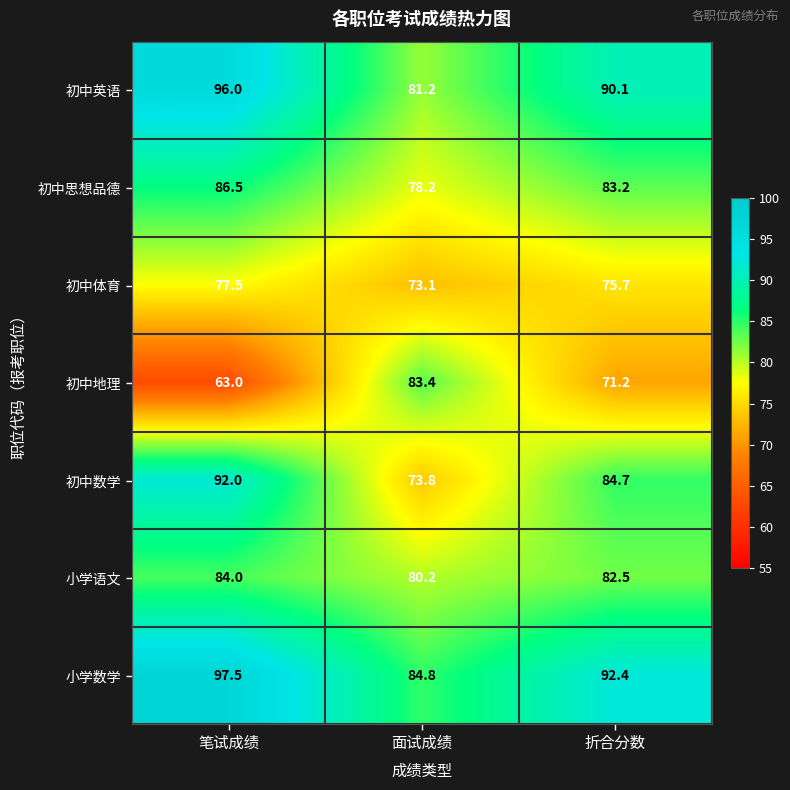

Which series has the largest range (max minus min)?

初中地理